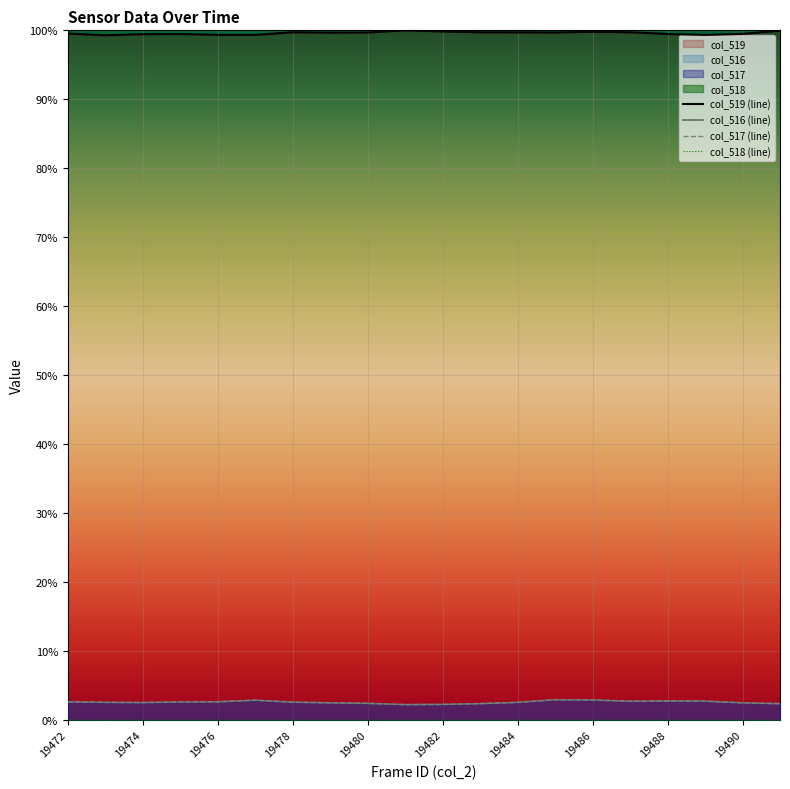

The value of col_518 at 19490 is 0.0. True or false?

False